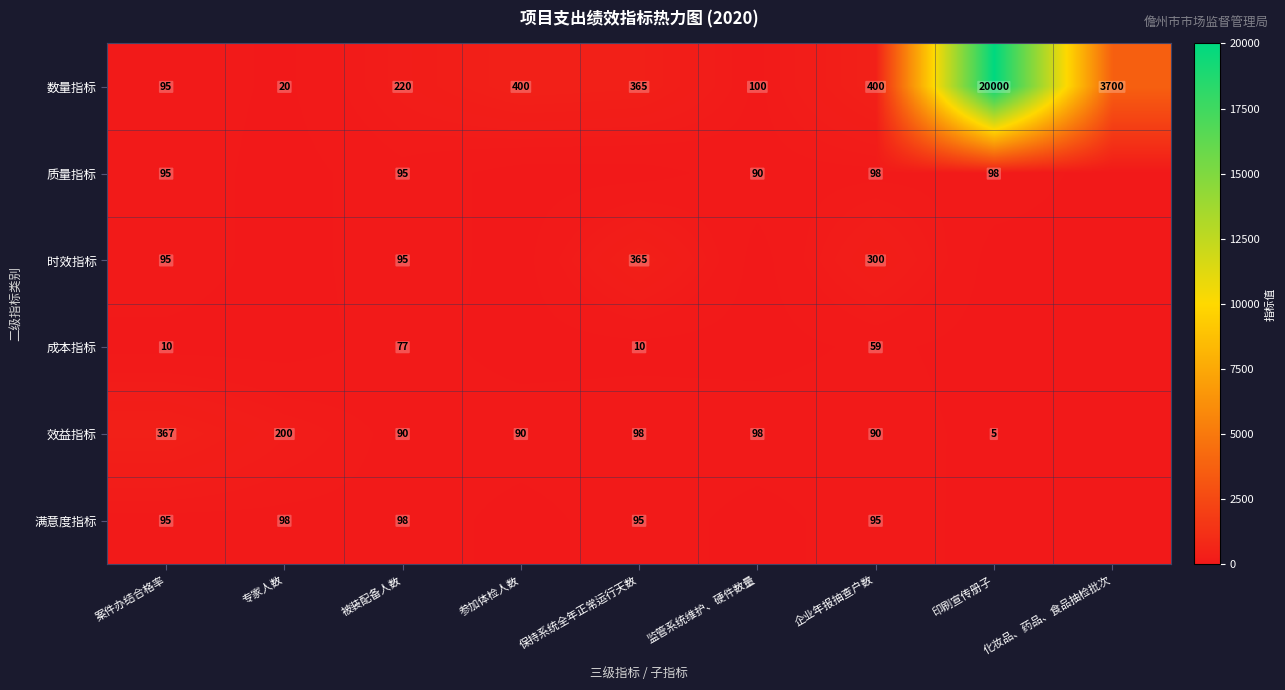

How many distinct data groups are displayed?

6